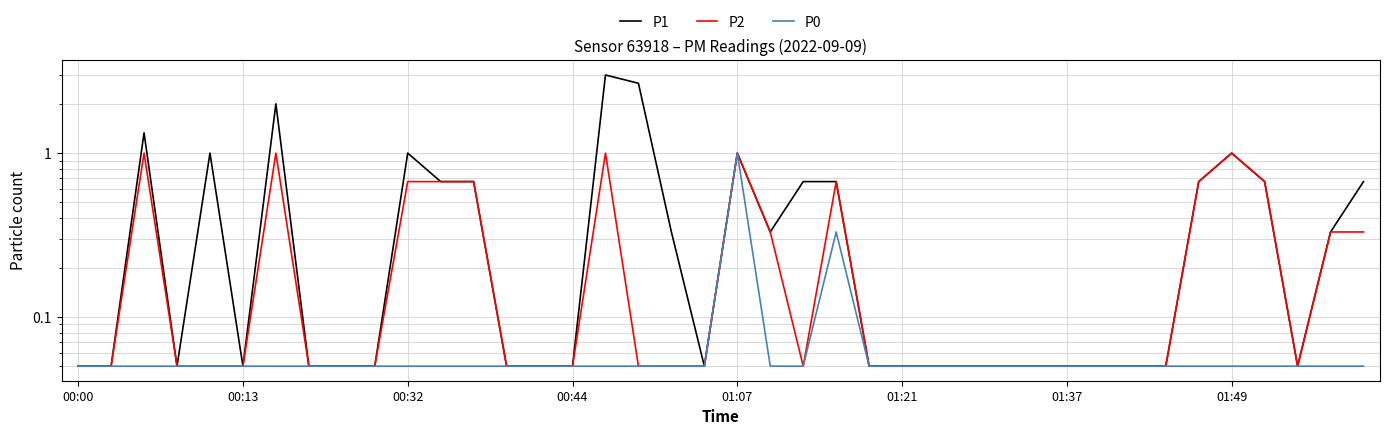

The value of P1 at 21 is 0.4. True or false?

False